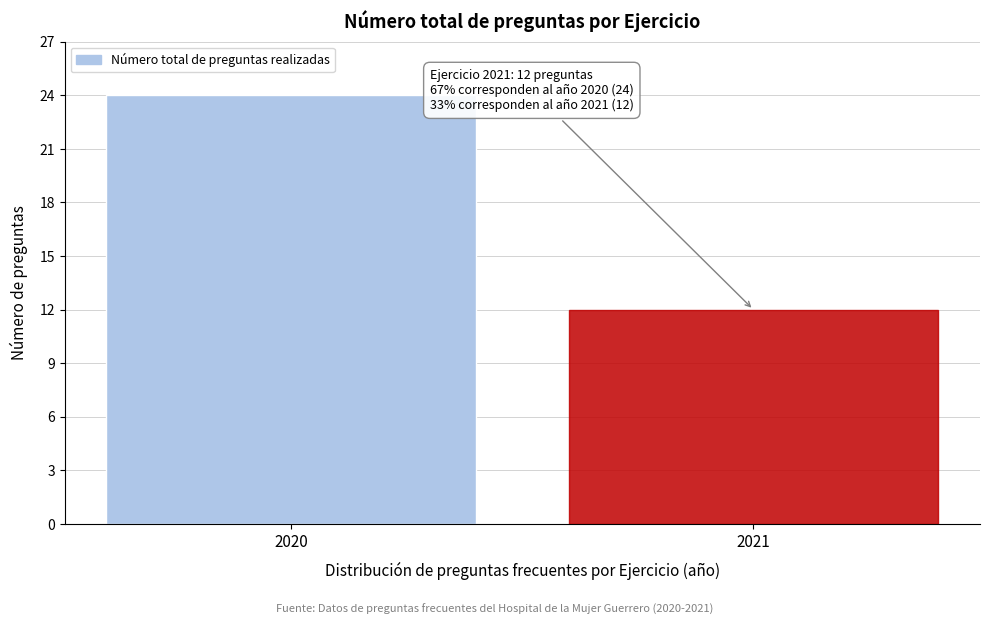

Reading left to right, extract all data points from this chart.

2020=24	2021=12